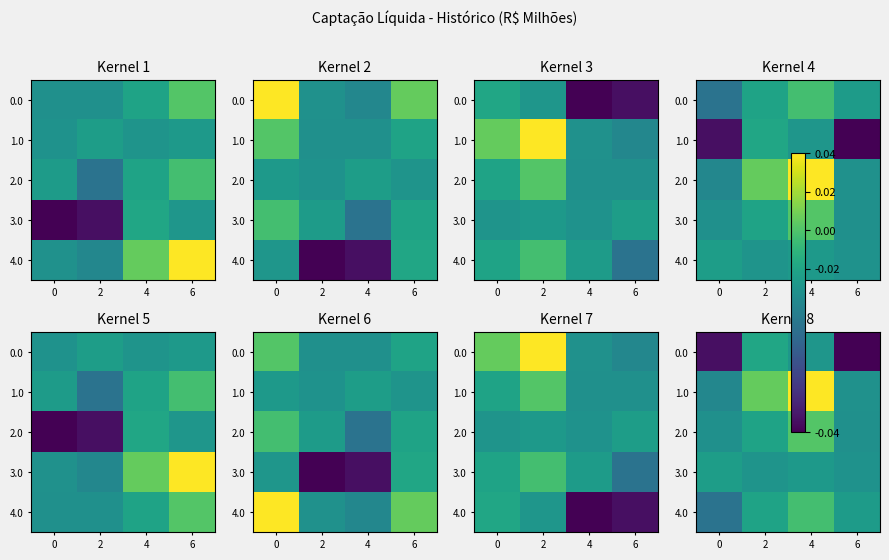

Rank the categories by 1.0 value from highest to lowest.

4, 2, 6, 0